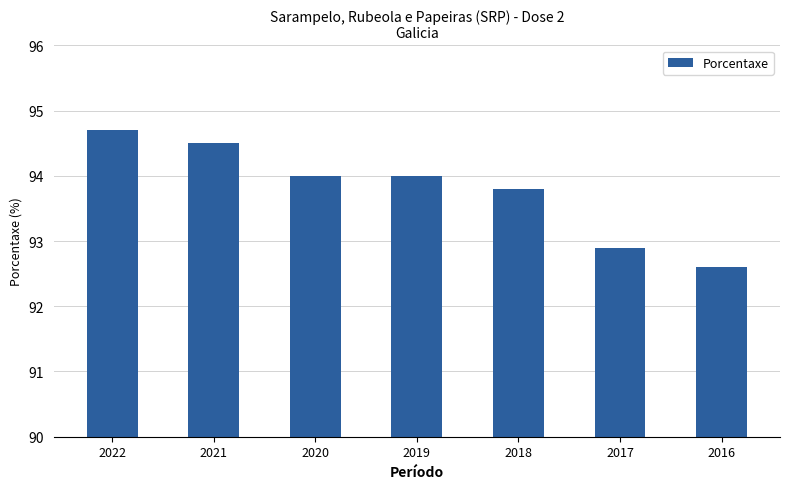

What is the ratio of the value at 2016 to the value at 2017?

1.0